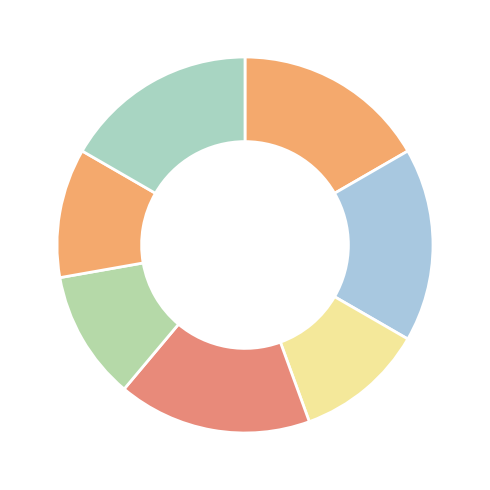

How many segments does this pie chart have?

7